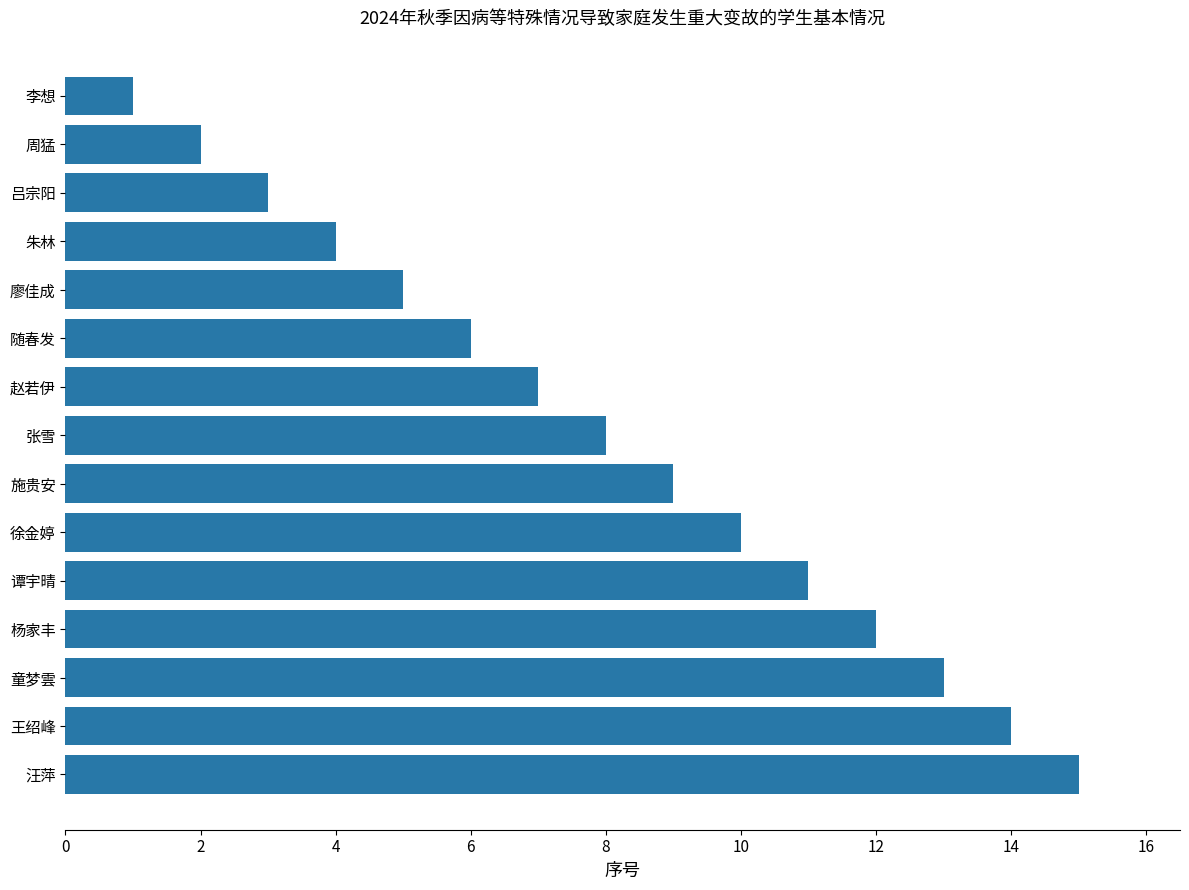

What is the difference between the maximum and minimum values?

14